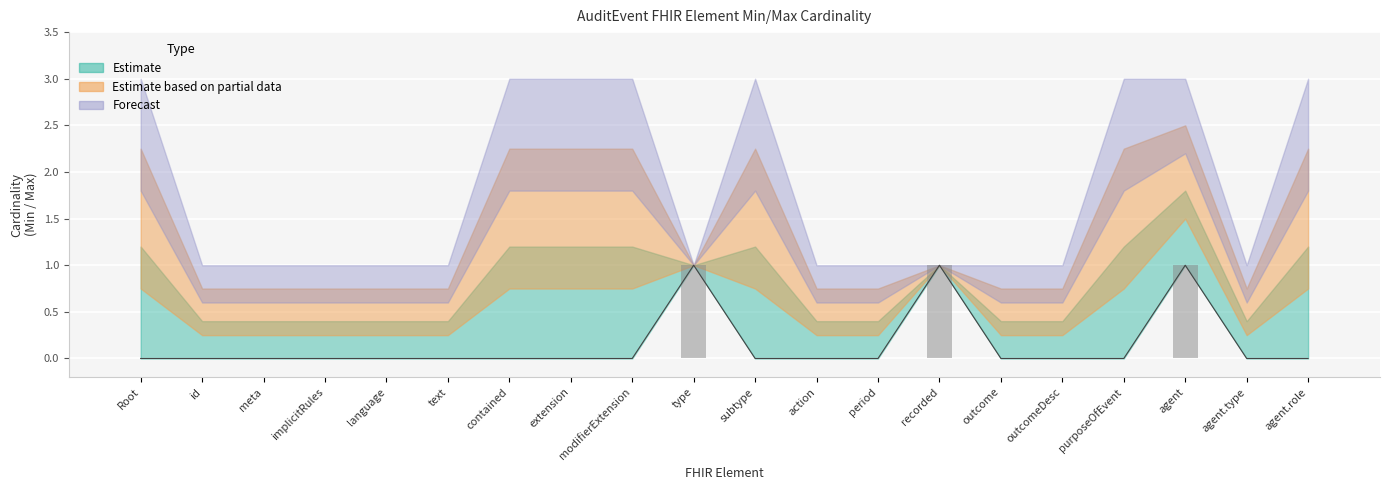

The value of Estimate based on partial data at AuditEvent.meta is 2. True or false?

False